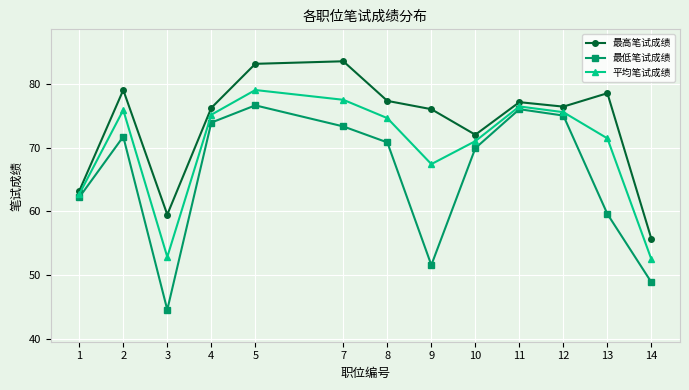

Which series changed the most between 9 and 13?

最低笔试成绩